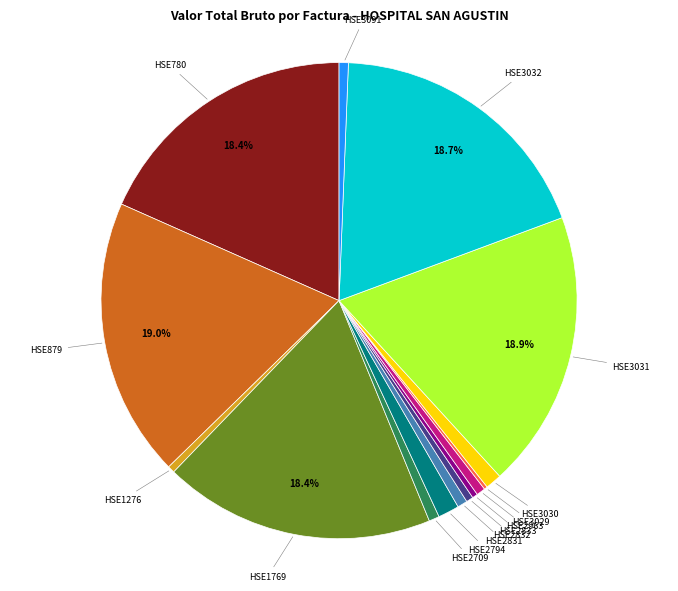

How much of the chart is everything except HSE3031?

81.1%